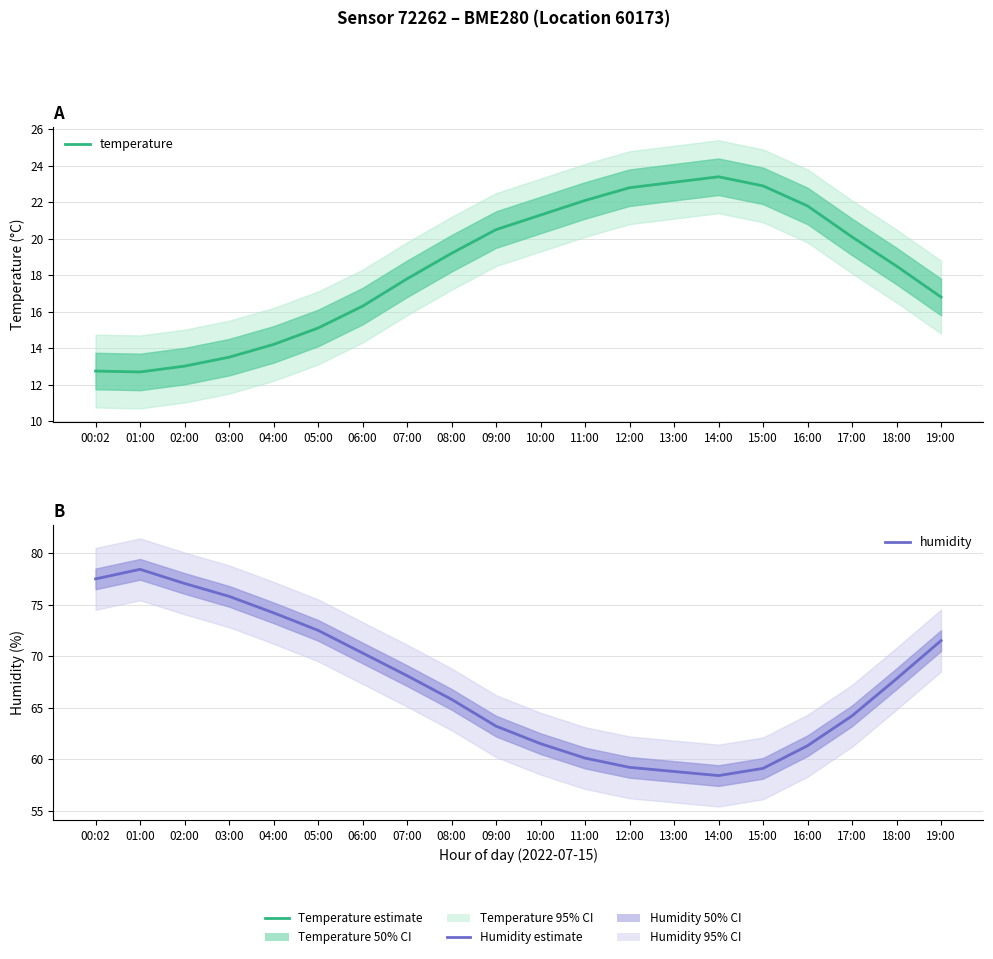

At which category does temperature reach its first local peak?

14:00